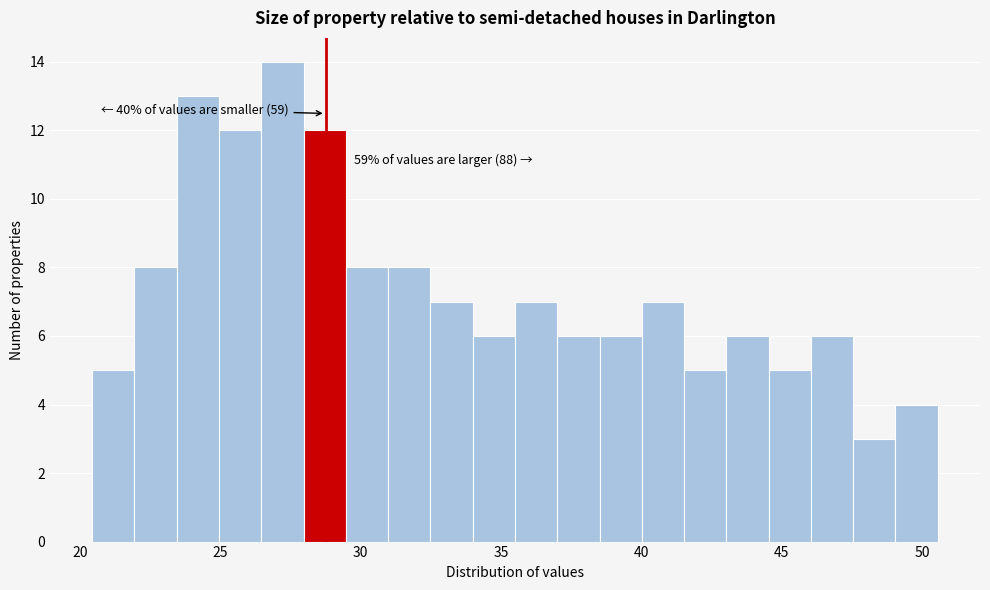

Read against the x-axis, roughly where is the centre of the tallest bar?

27.0